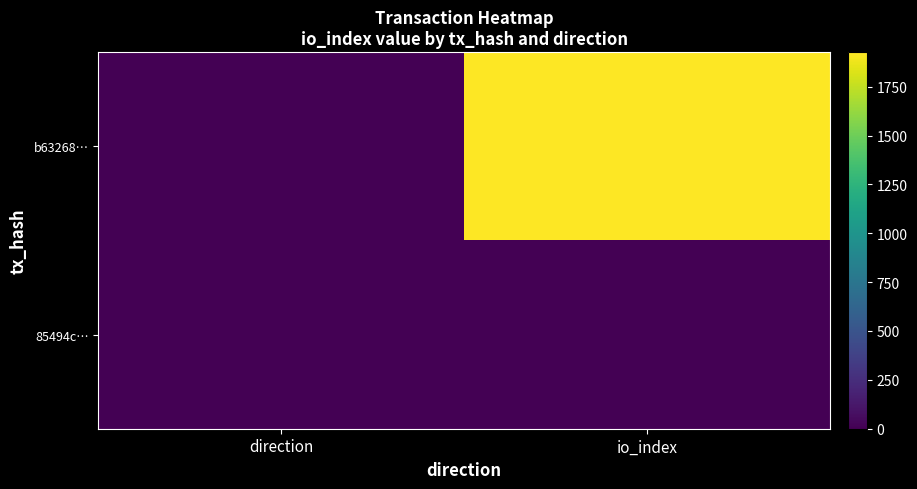

What is the minimum value shown in the chart?

-1